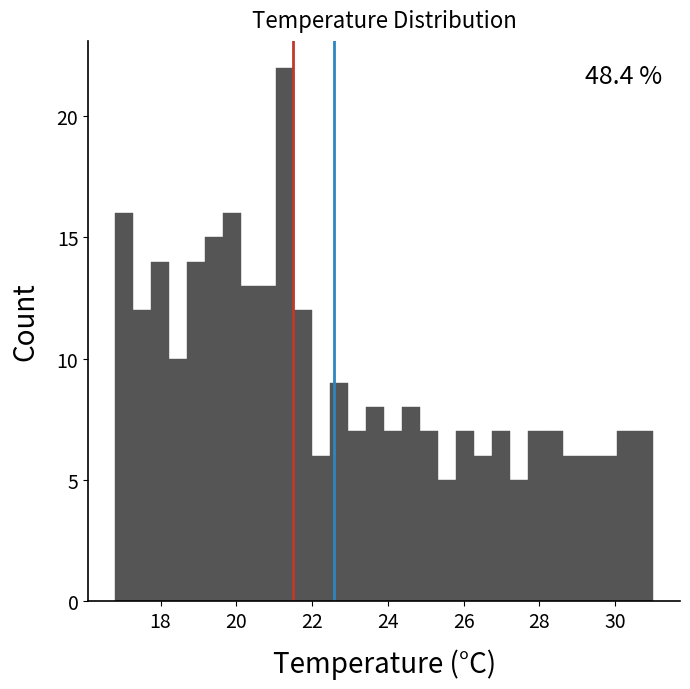

Read against the x-axis, roughly where is the centre of the tallest bar?

21.2